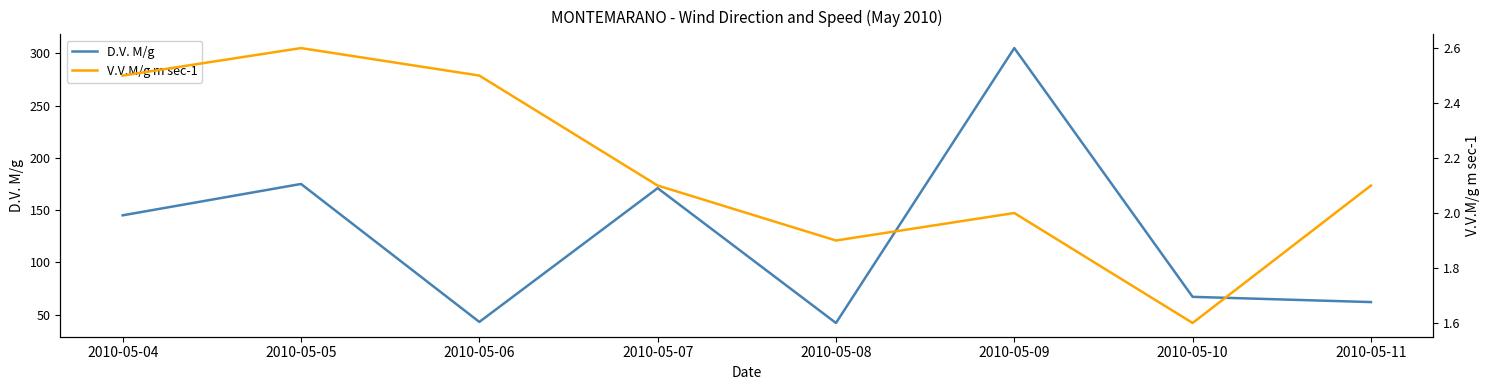

How many values in the V.V.M/g m sec-1 series are below 2?

2